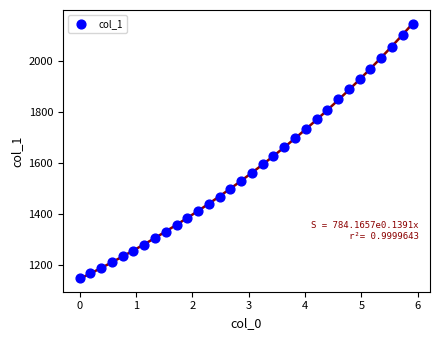

What is the range of X values (max minus min)?

5.9